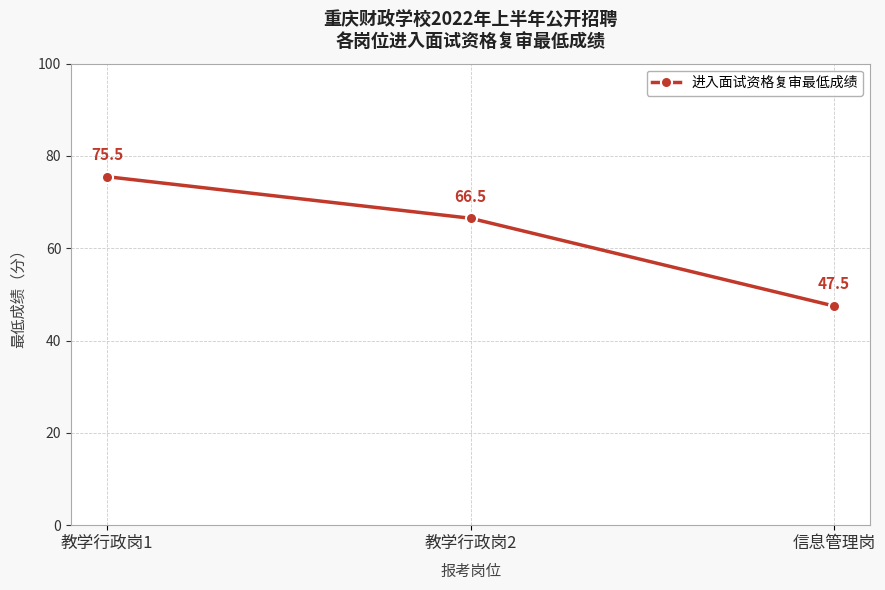

Between 信息管理岗 and 教学行政岗2, which is larger?

教学行政岗2